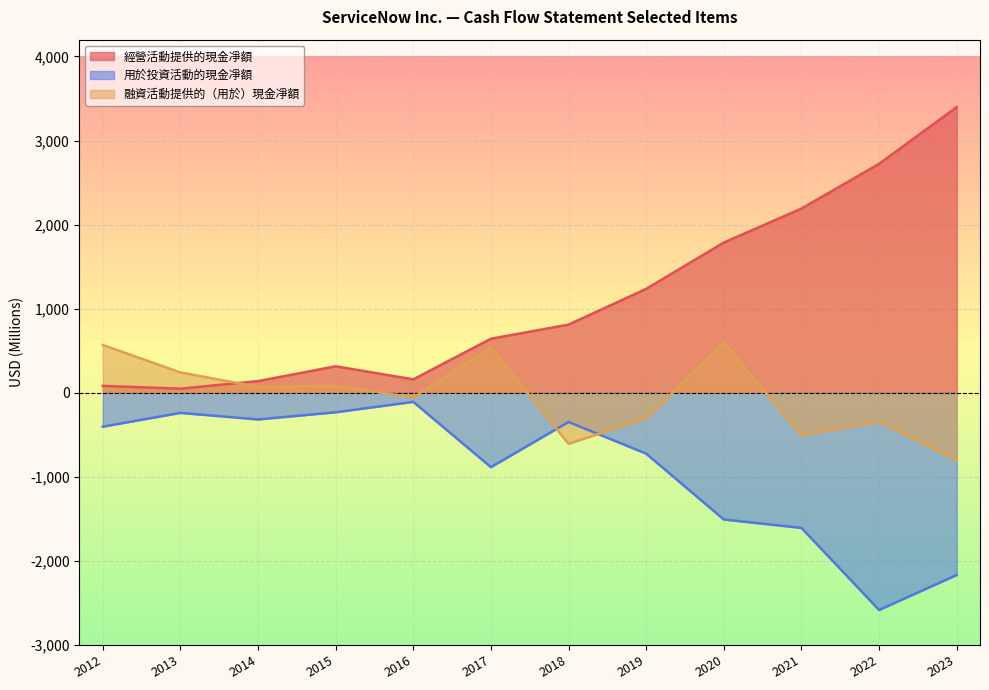

True or false: 經營活動提供的現金凈額 has a value of 49 at 2013.

True